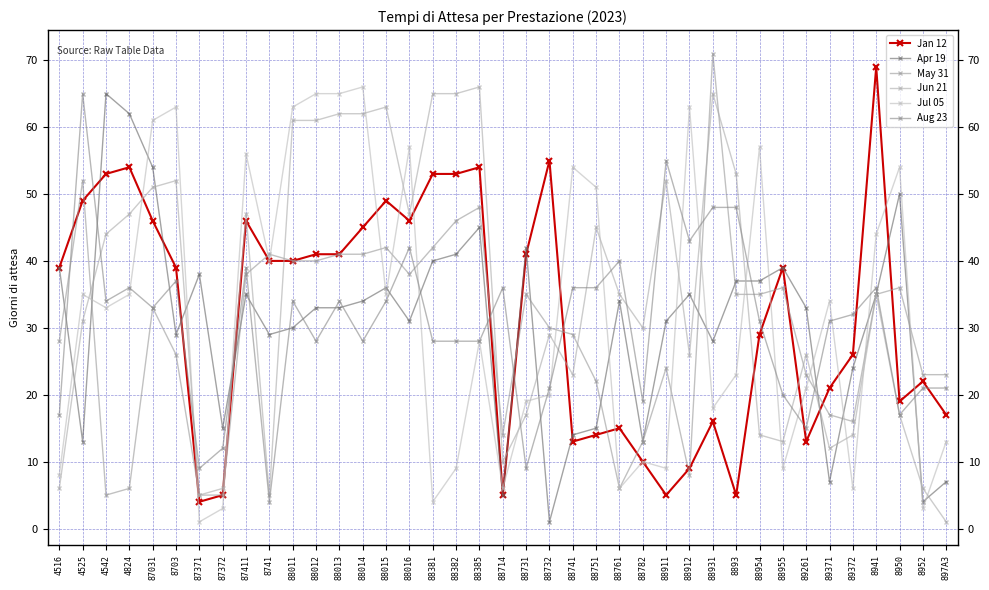

Where is Apr 19 nearest to the value 33?

88012